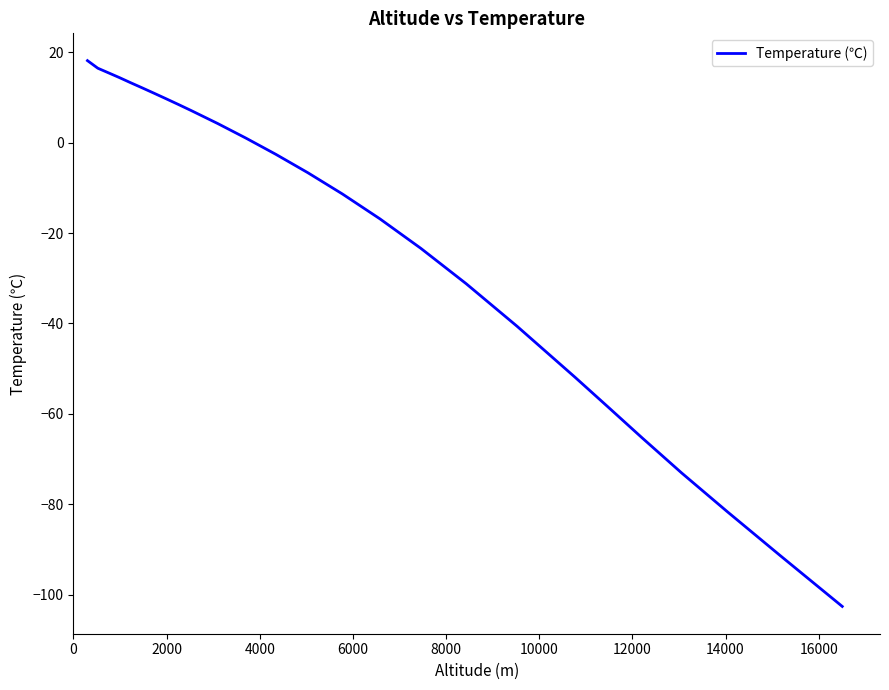

What is the minimum value shown in the chart?

-102.6